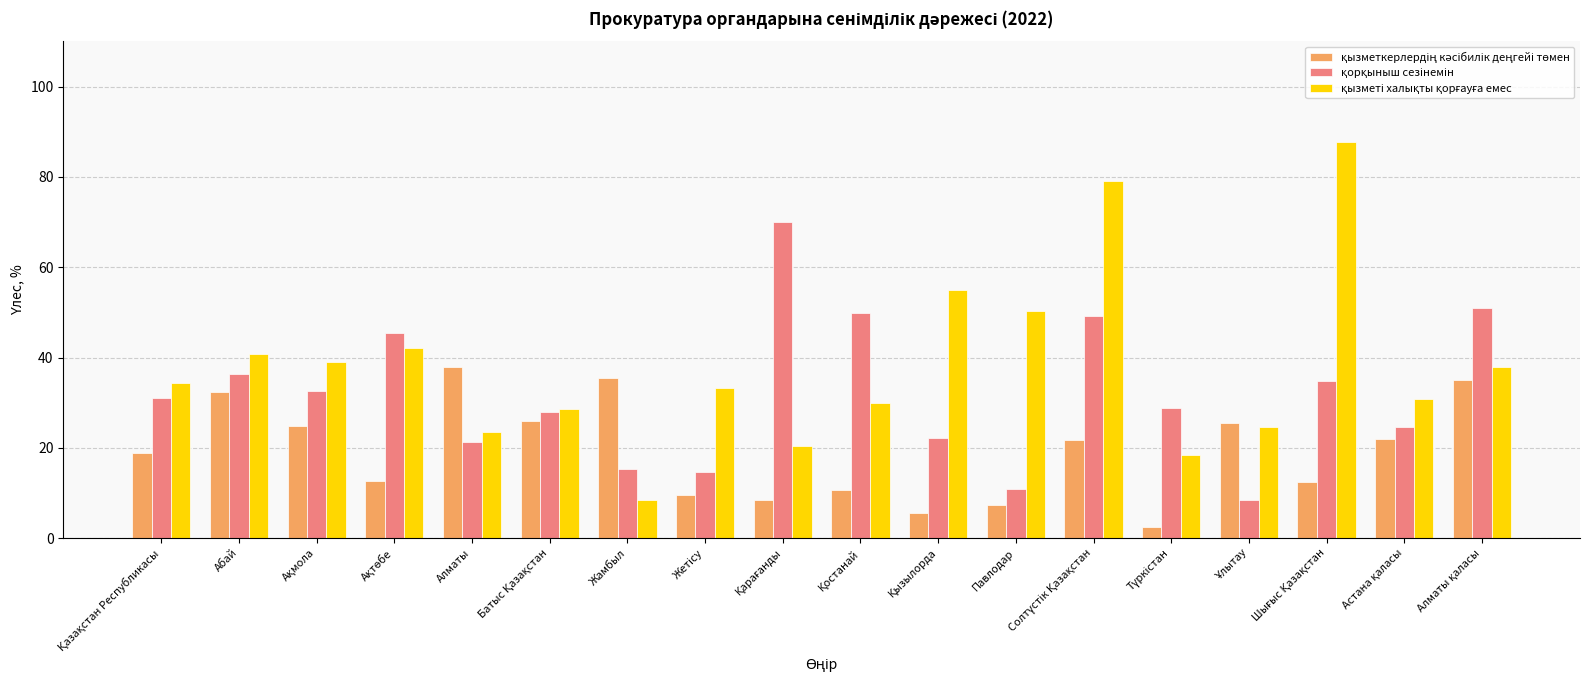

The value of қорқыныш сезінемін at Алматы is 9.6. True or false?

False